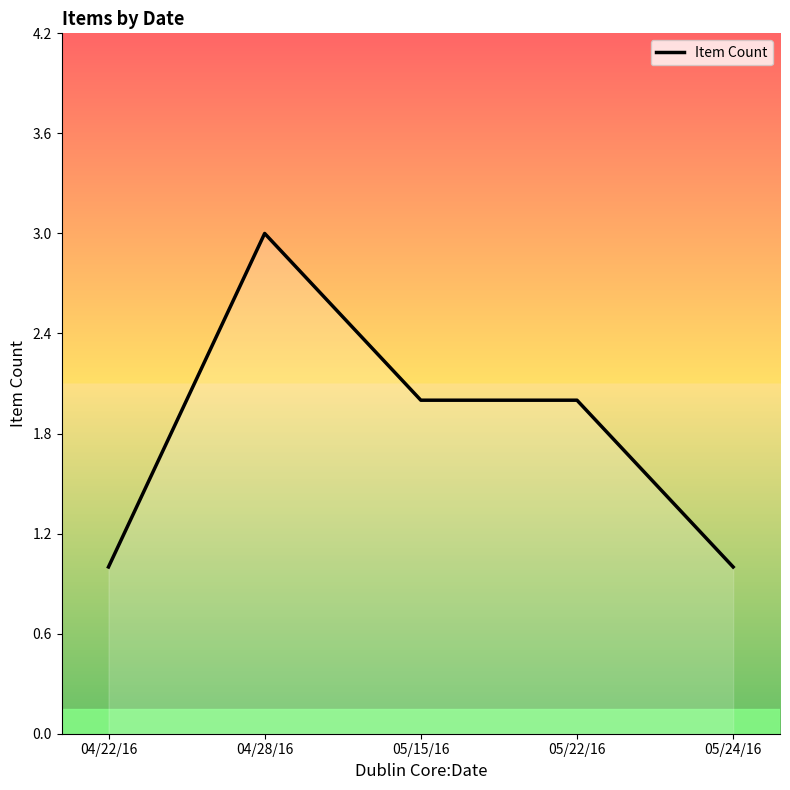

Where is the first local maximum?

04/28/16